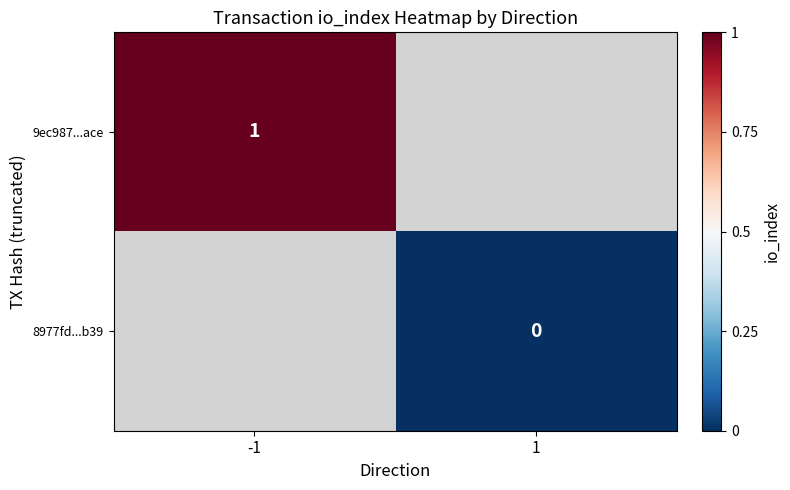

The value of 9ec987...ace at -1 is 1. True or false?

True